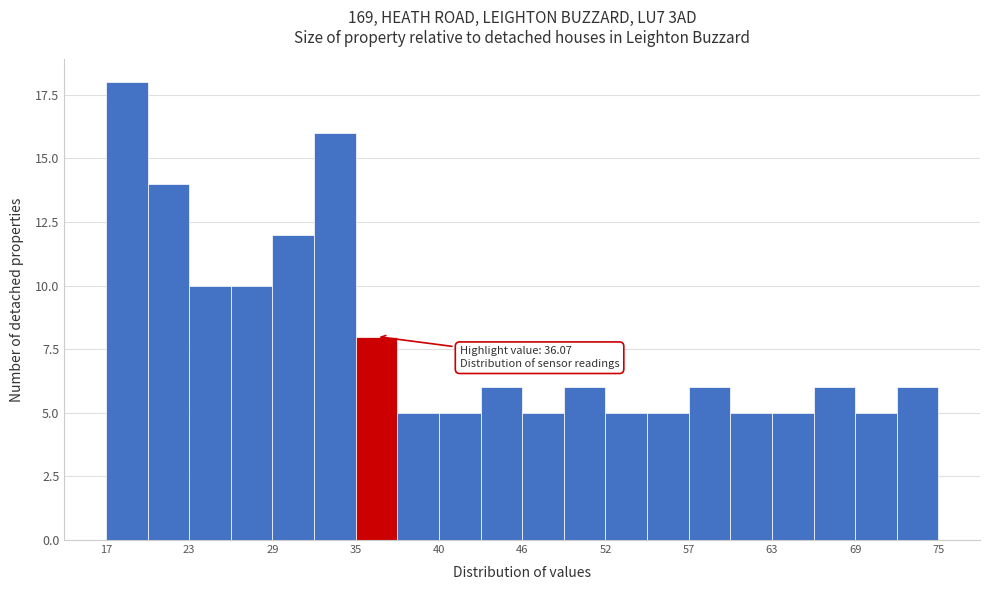

Around what value on the x-axis is the tallest bar? Give the approximate position of its centre, as read against the axis.

19